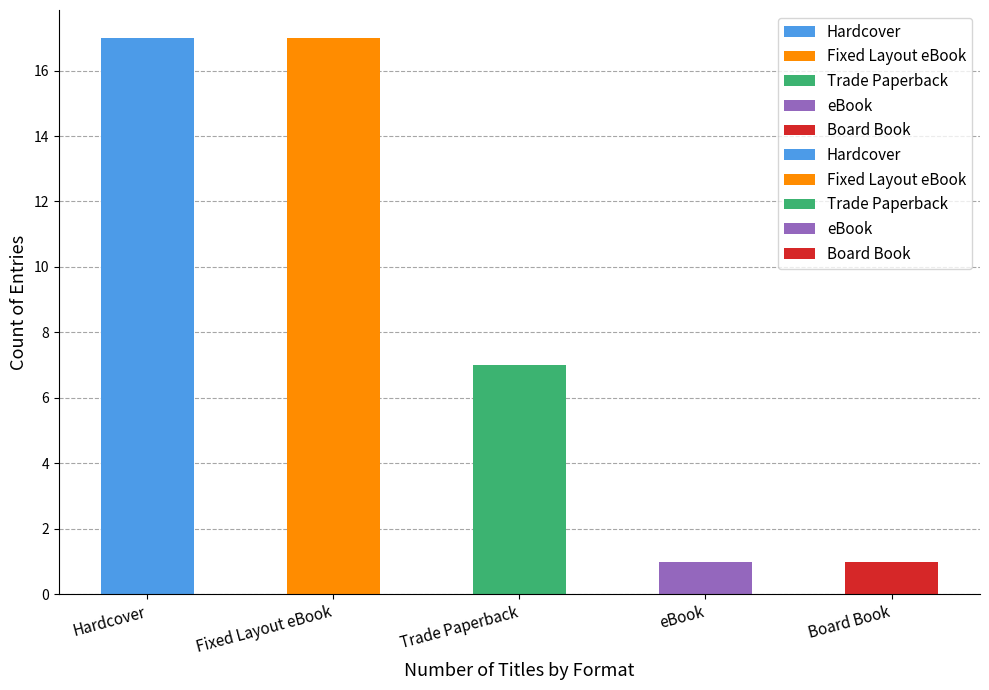

The value at Board Book is 1. True or false?

True